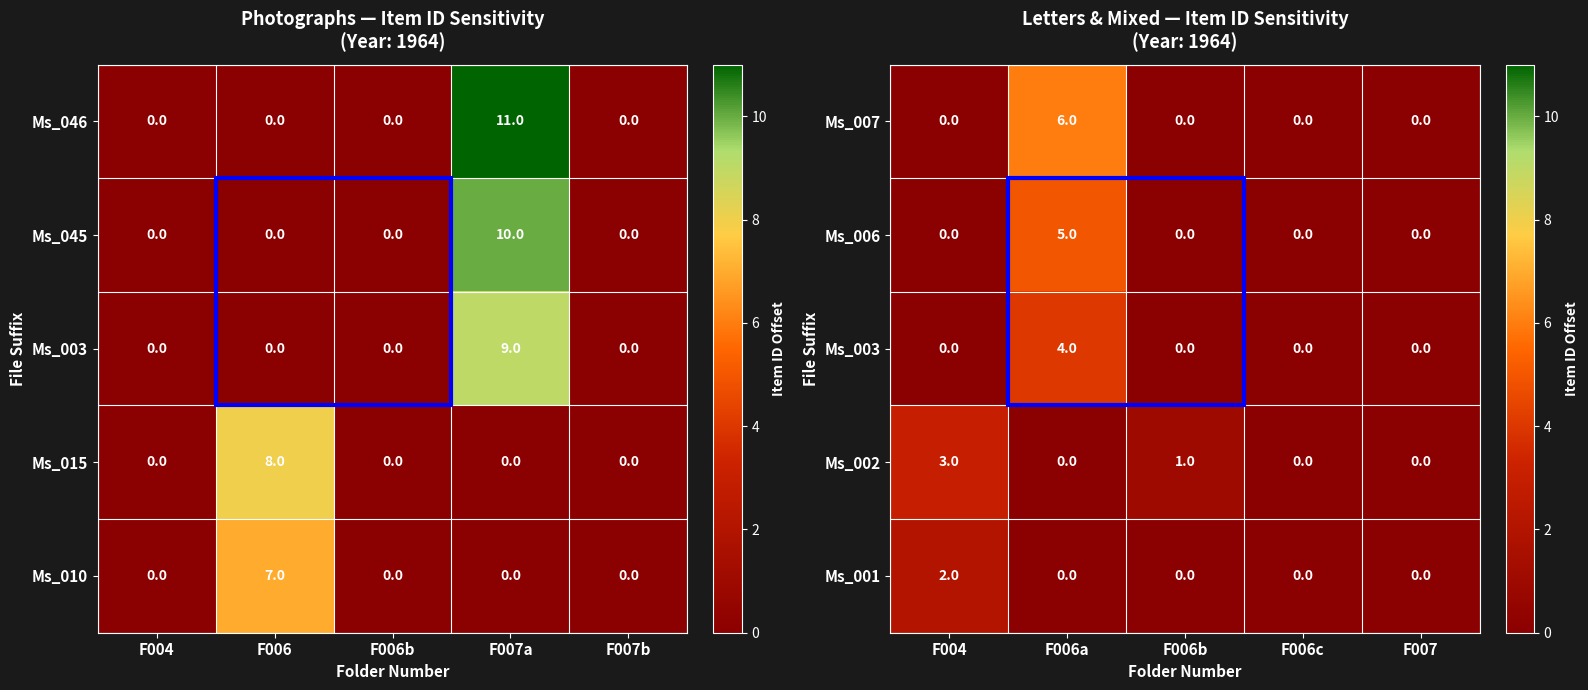

True or false: Ms_002 has a value of 0 at F007.

True